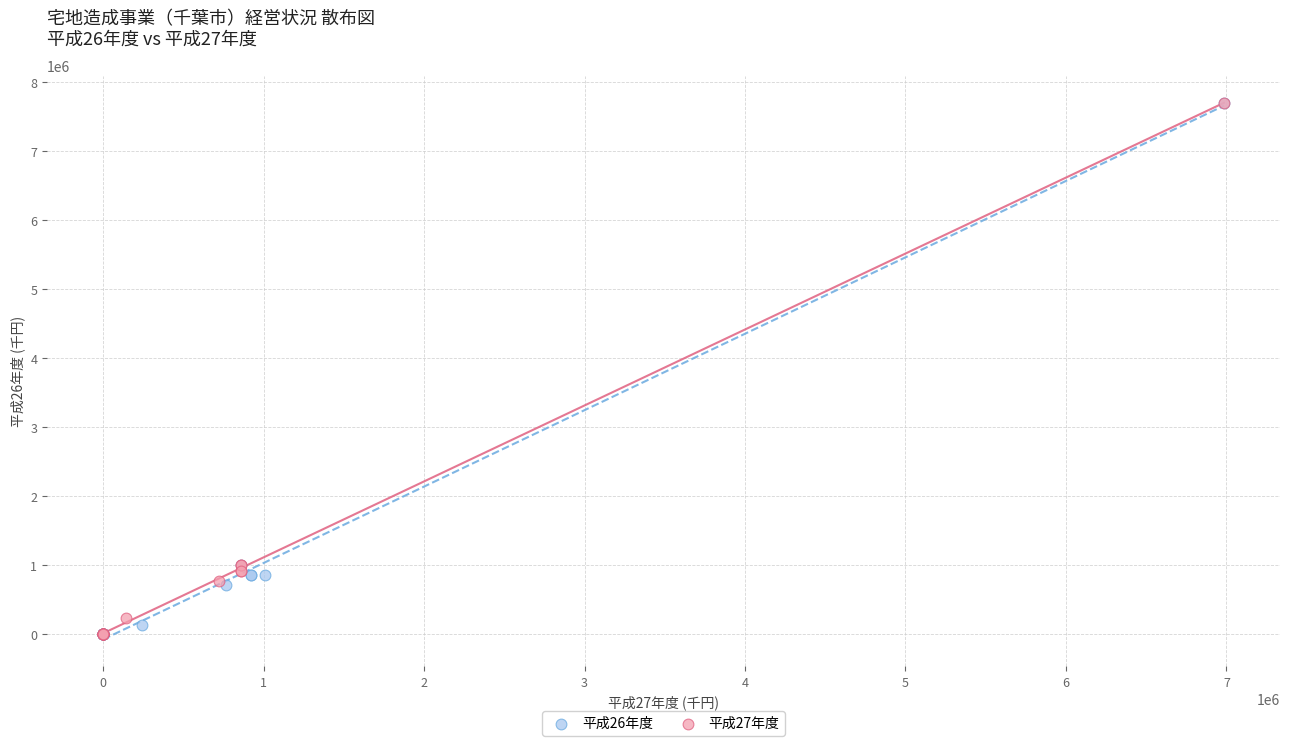

What are all the series names shown in the legend?

平成26年度, 平成27年度